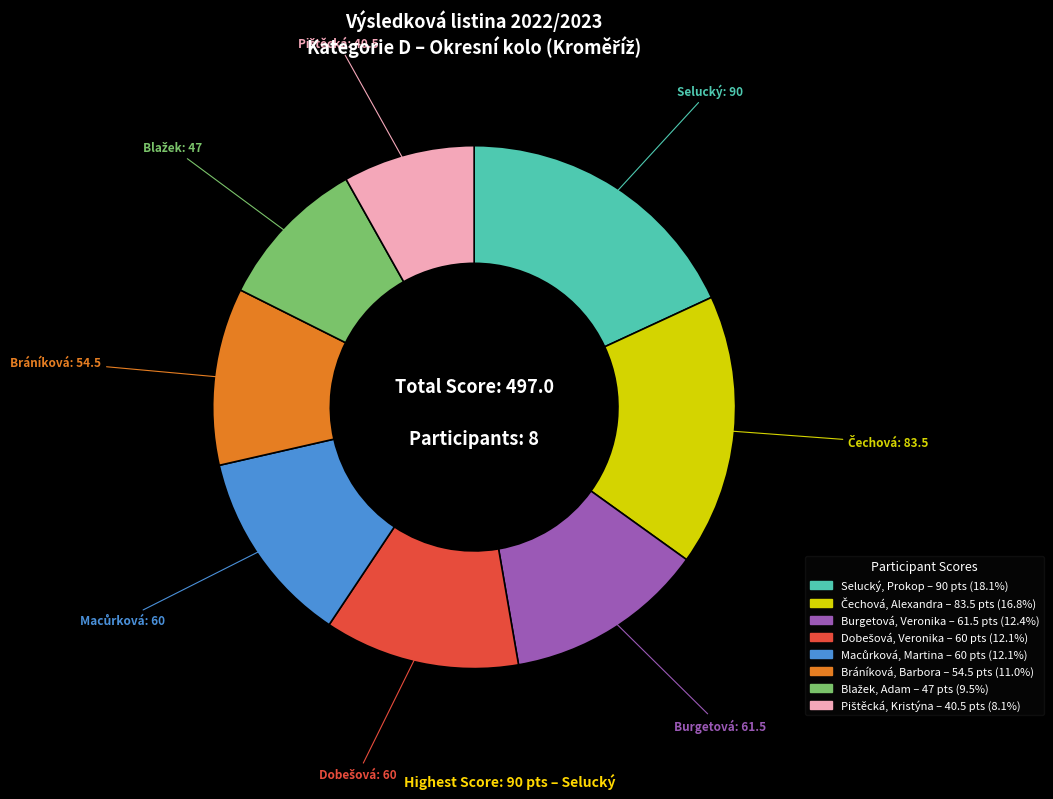

Is there a majority slice in this chart?

No